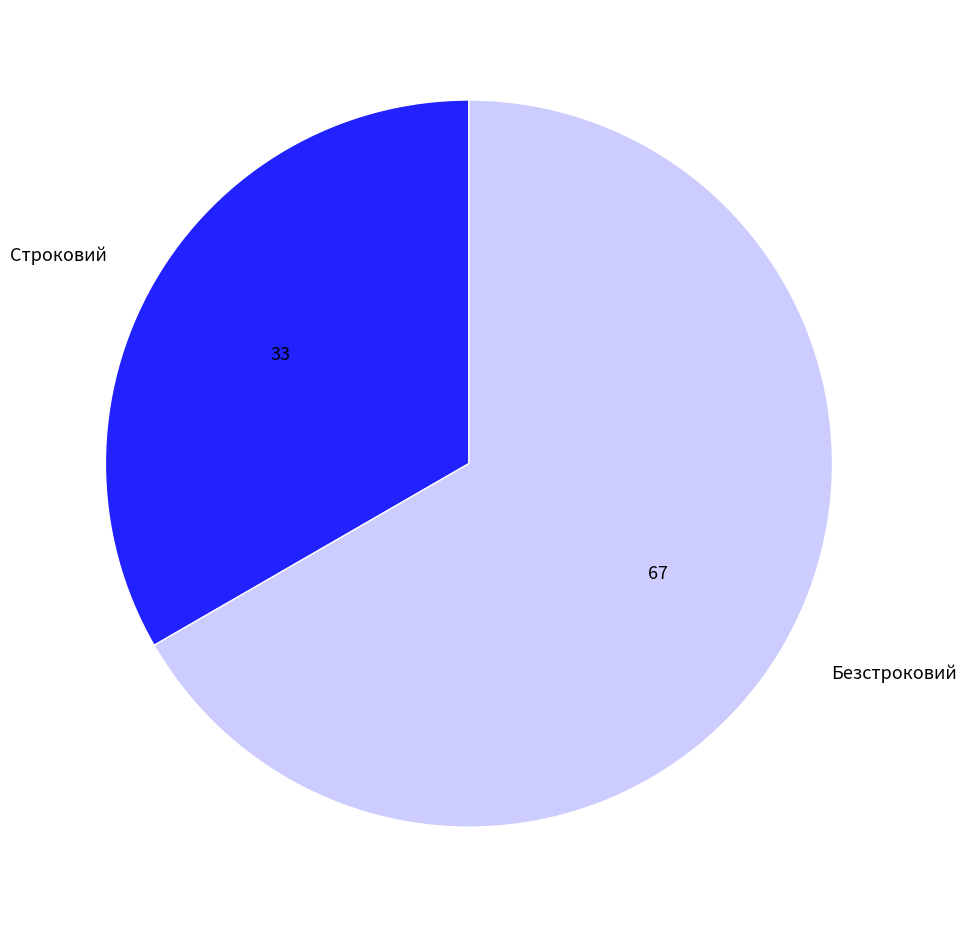

Do Безстроковий and Строковий together represent more than half of the pie?

Yes